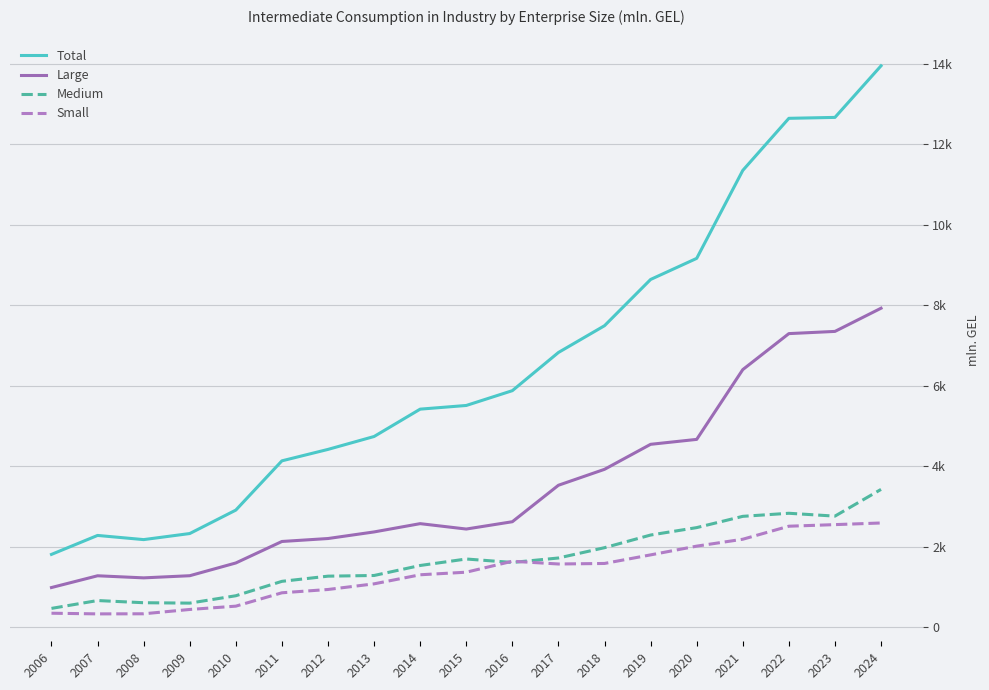

Is this an area chart (filled region under the line)?

No